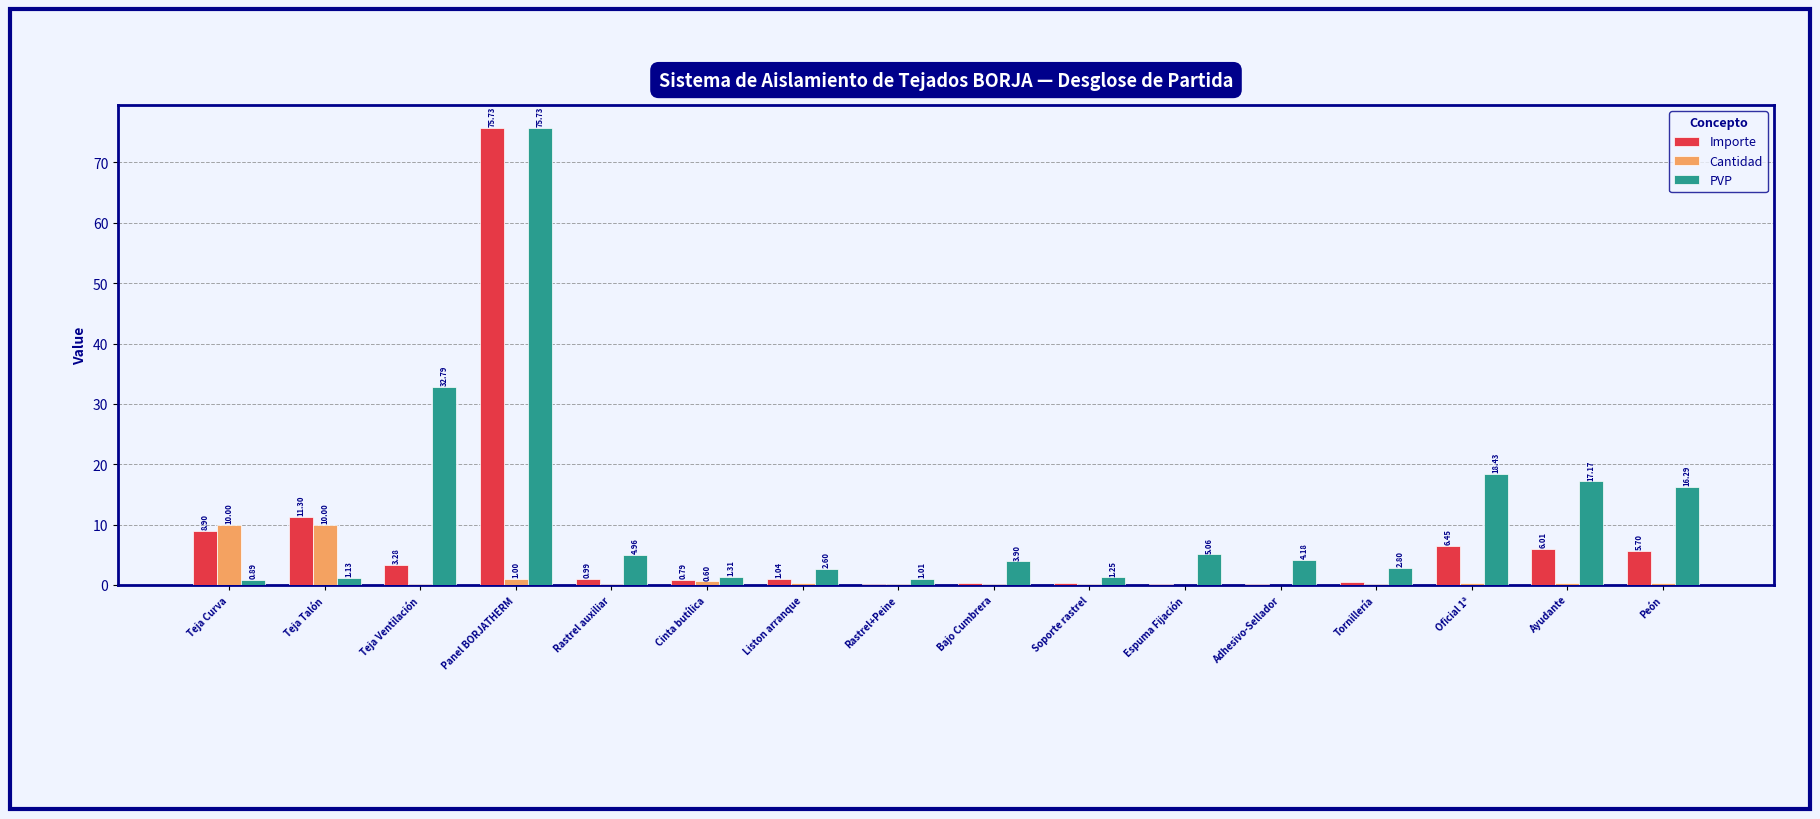

How many groups of bars are there?

16